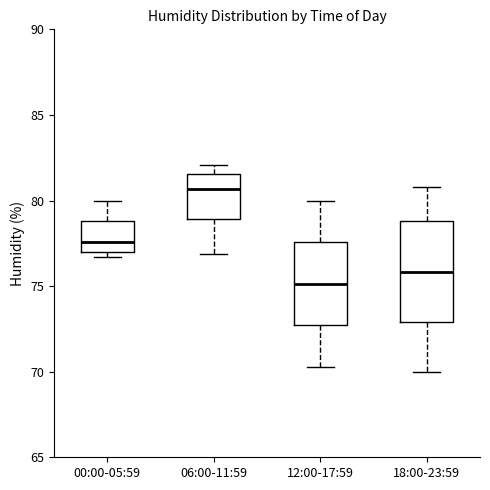

Which box's median line is the highest?

06:00-11:59